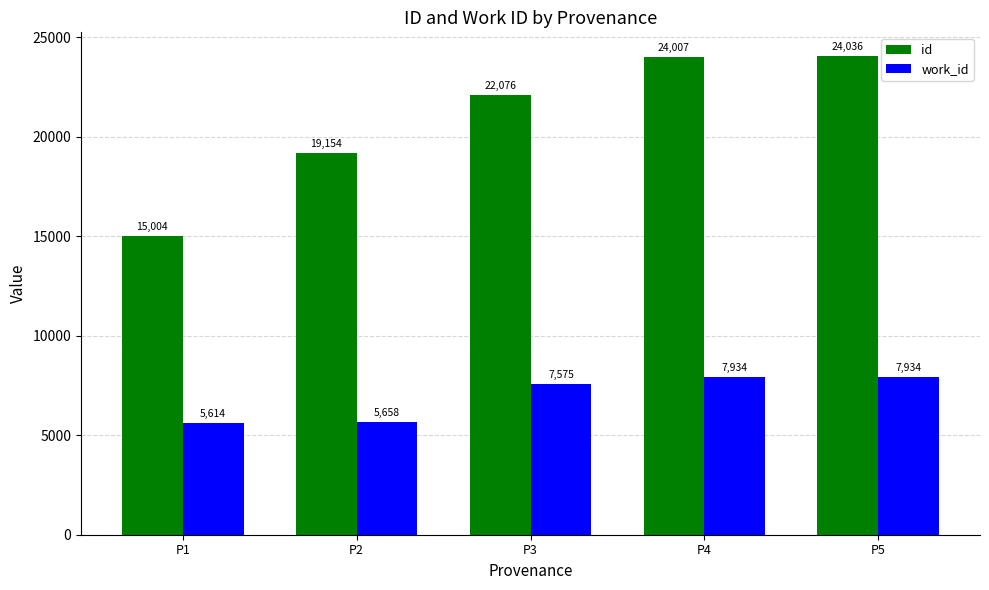

The id series shows 38075 at P3. True or false?

False